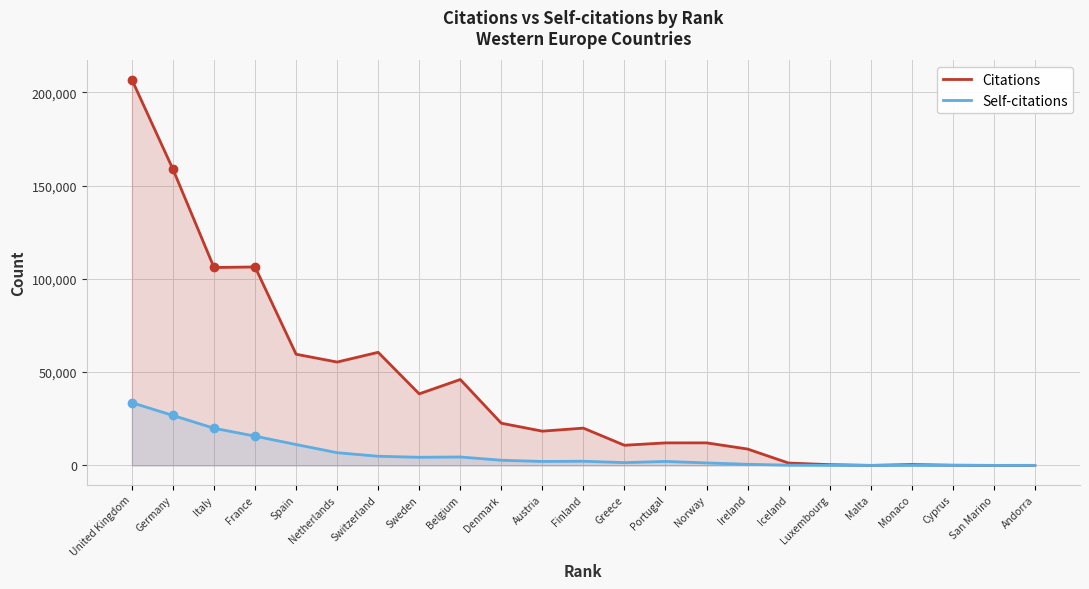

Reading left to right, what are all the values shown in this chart?

Citations: 206726	158730	106092	106389	59603	55410	60630	38361	46052	22624	18367	19990	10803	12081	12095	8788	1269	422	24	471	116	17	36
Self-citations: 33623	26780	19926	15689	11202	6819	4916	4366	4529	2774	2127	2251	1504	2141	1342	601	134	39	4	10	28	0	0